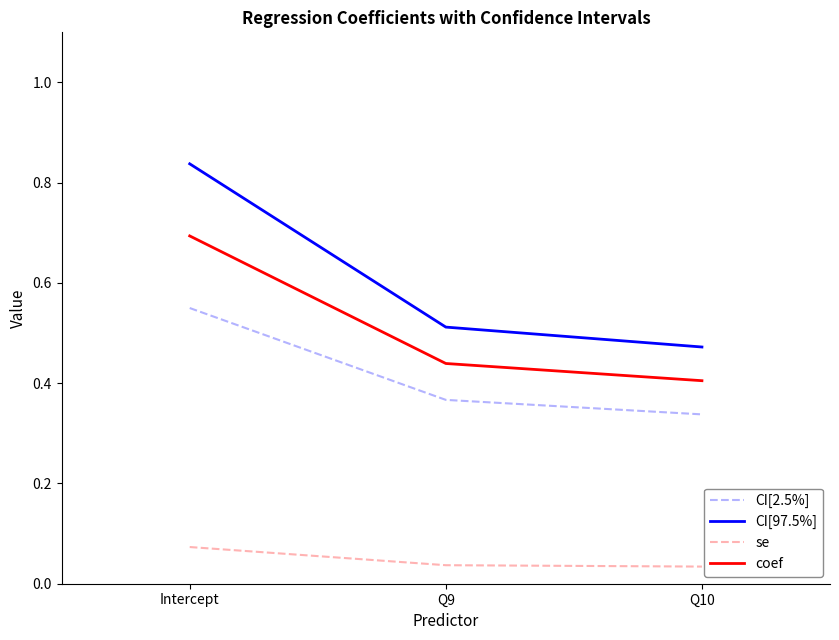

Rank the series by their maximum value, from highest to lowest.

CI[97.5%], coef, CI[2.5%], se